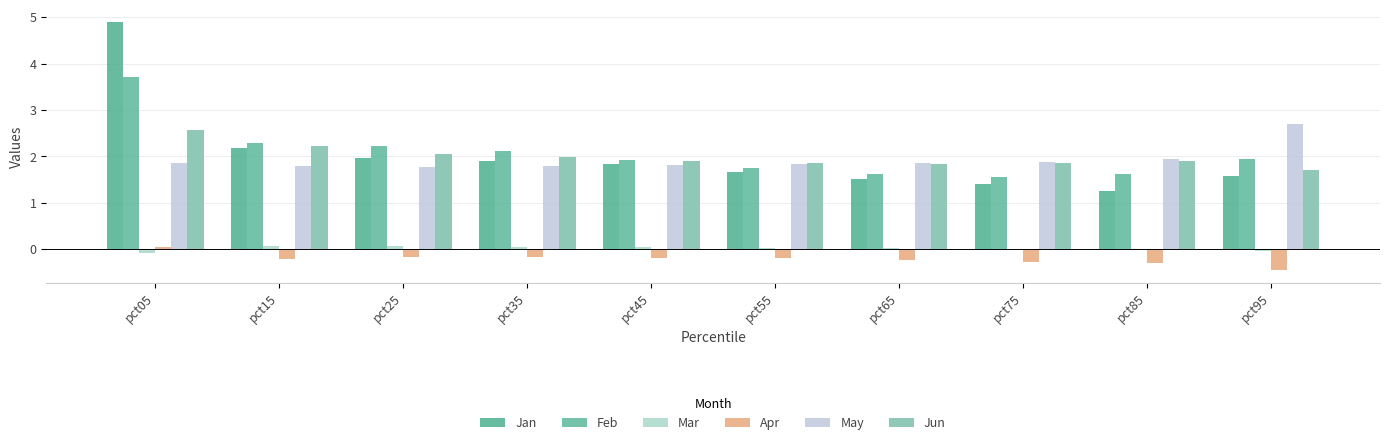

Is the value of Jan at pct35 greater than the value of May at pct35?

Yes